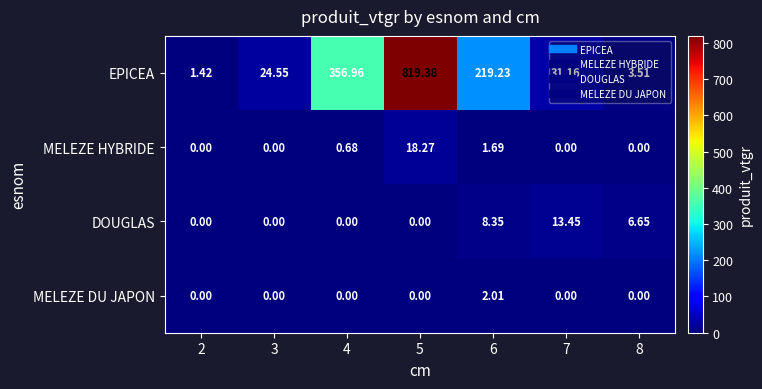

At which category is the sum across all series the highest?

5